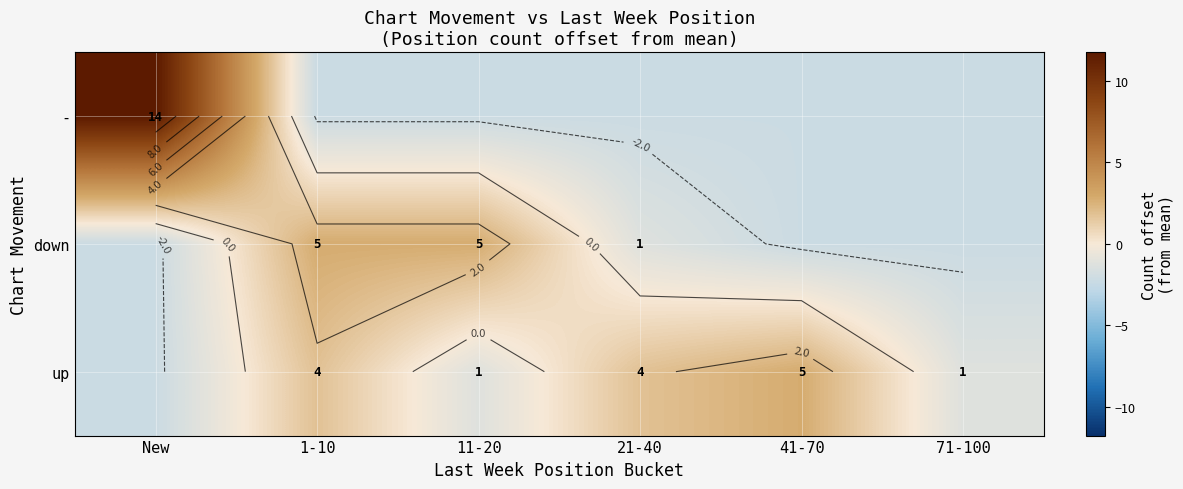

What is the sum of the - values at 71-100 and New?

9.6